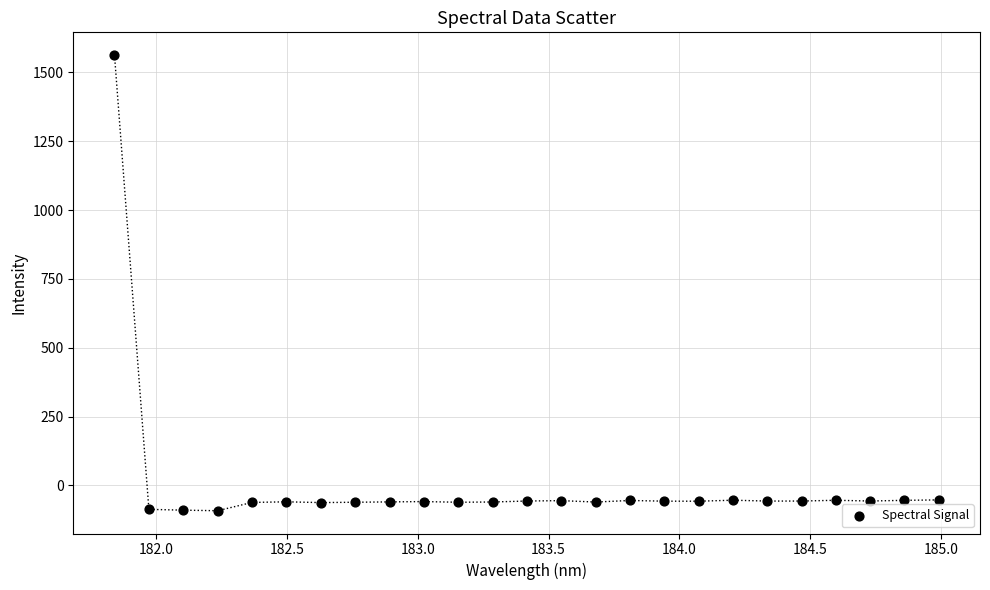

What is the range of Y values (max minus min)?

1654.2